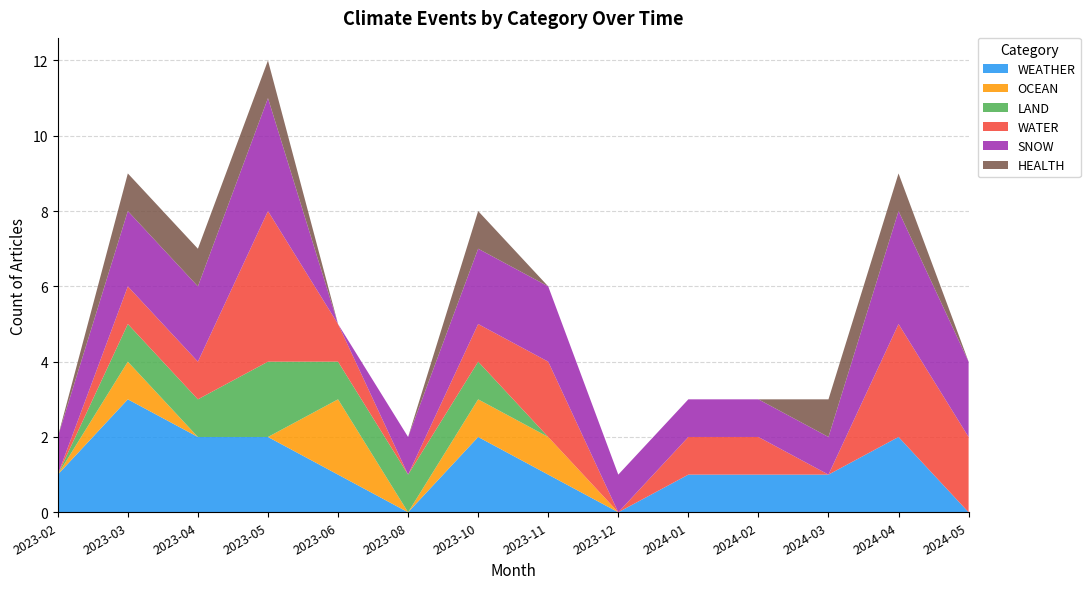

Reading left to right, transcribe all the data shown in this chart.

WEATHER: 1	3	2	2	1	0	2	1	0	1	1	1	2	0
OCEAN: 0	1	0	0	2	0	1	1	0	0	0	0	0	0
LAND: 0	1	1	2	1	1	1	0	0	0	0	0	0	0
WATER: 0	1	1	4	1	0	1	2	0	1	1	0	3	2
SNOW: 1	2	2	3	0	1	2	2	1	1	1	1	3	2
HEALTH: 0	1	1	1	0	0	1	0	0	0	0	1	1	0